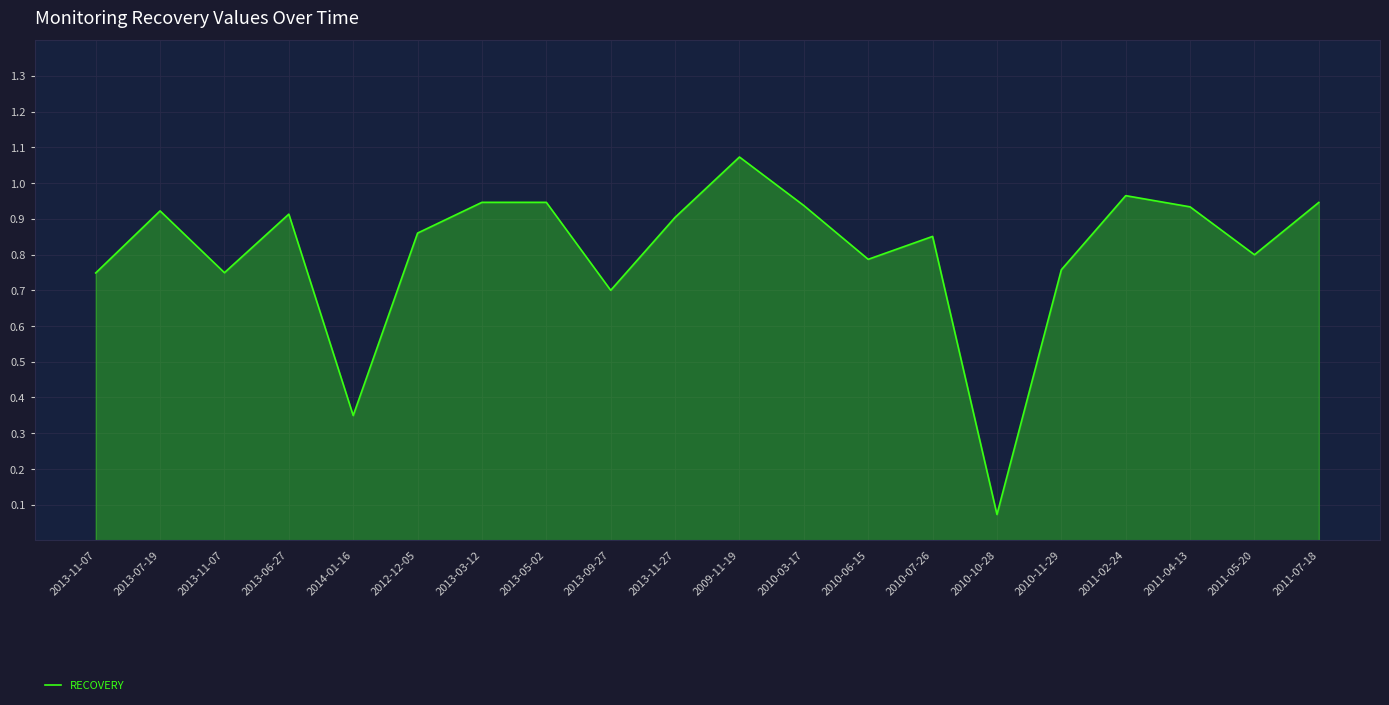

What is the smallest value displayed?

0.1